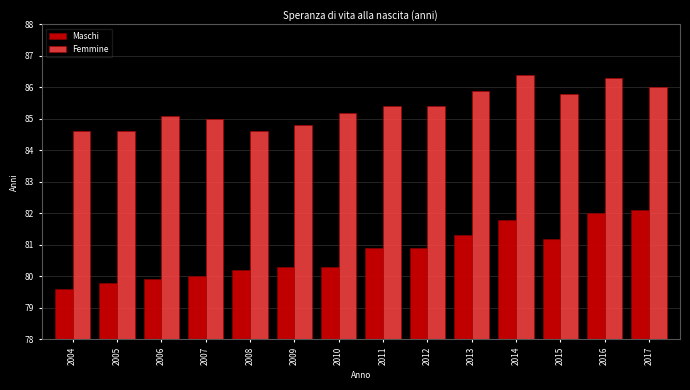

Reading left to right, list all the values displayed in this chart.

Maschi: 79.6	79.8	79.9	80.0	80.2	80.3	80.3	80.9	80.9	81.3	81.8	81.2	82.0	82.1
Femmine: 84.6	84.6	85.1	85.0	84.6	84.8	85.2	85.4	85.4	85.9	86.4	85.8	86.3	86.0